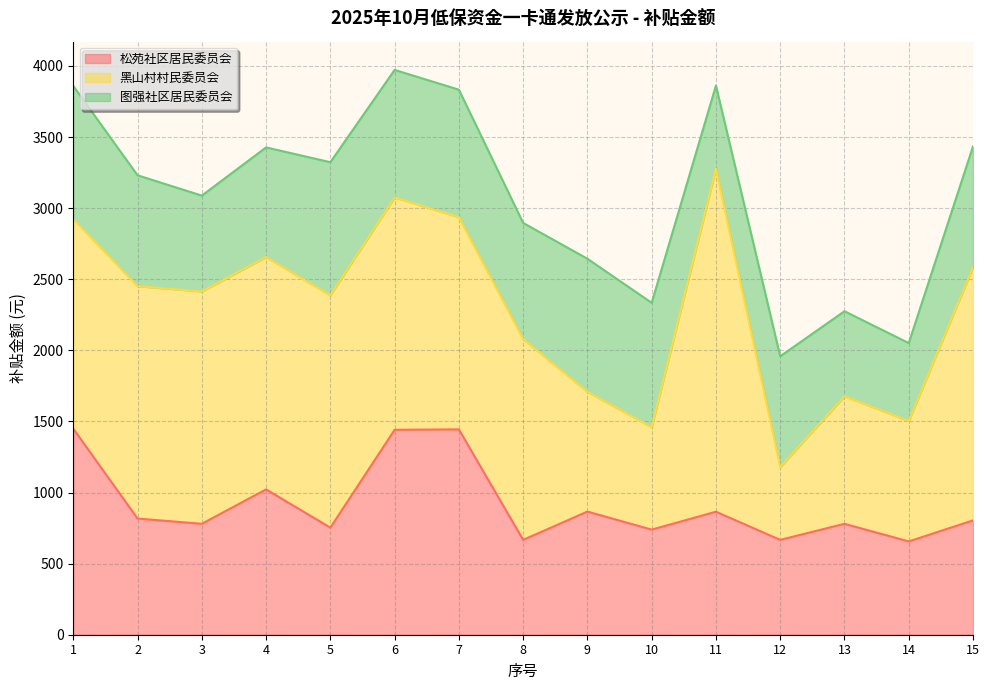

What is the spread (max minus min) of values at 13?

299